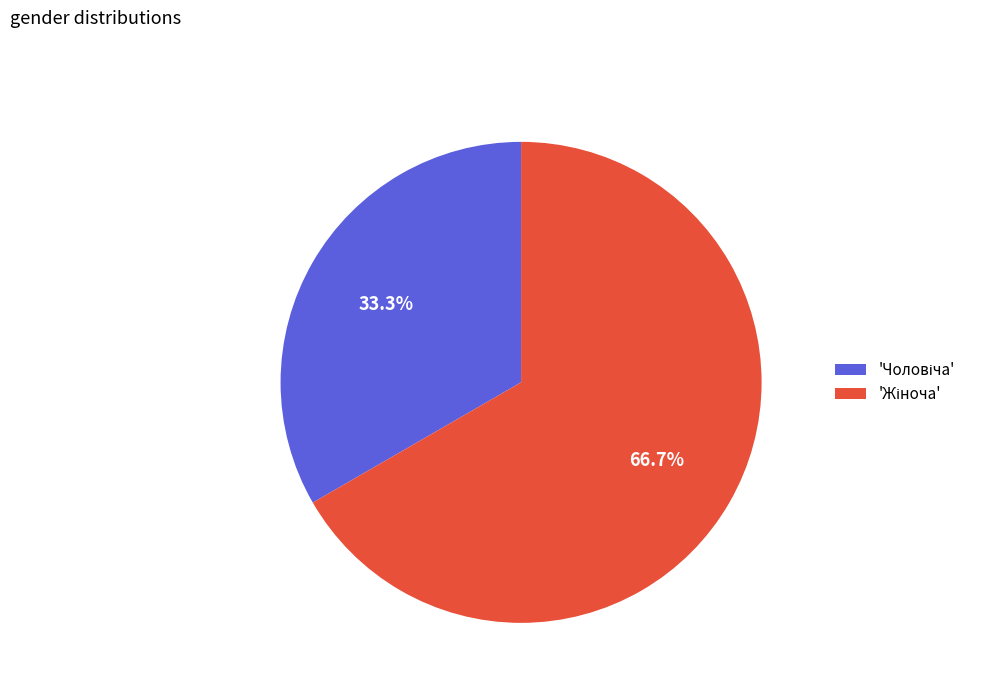

Is there any slice that represents more than half of the pie?

Yes